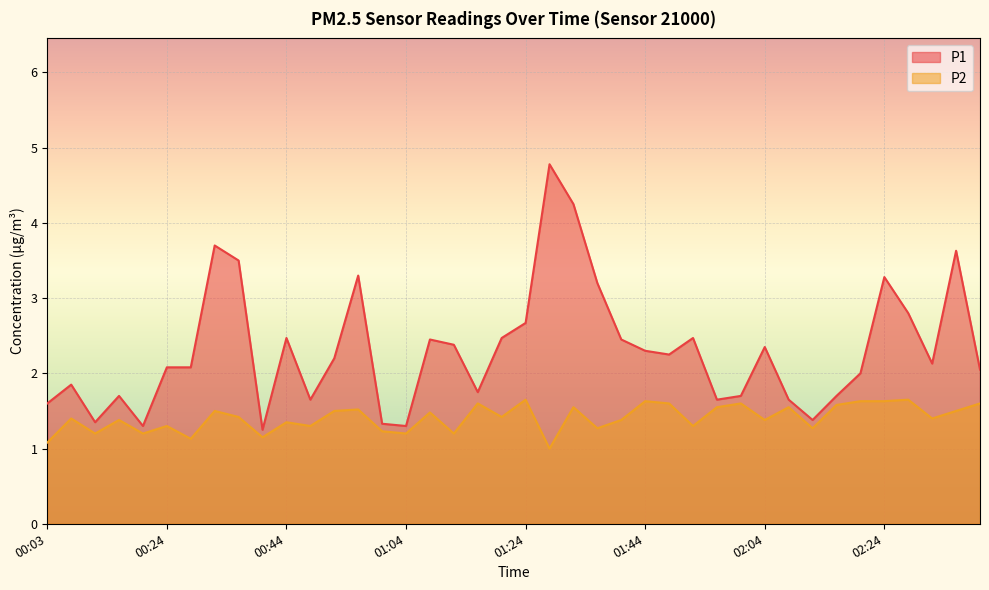

What is the smallest value displayed?

1.0